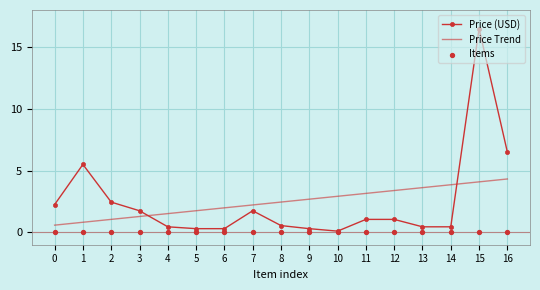

Is it true that Price (USD) equals 1.8 at 7?

True